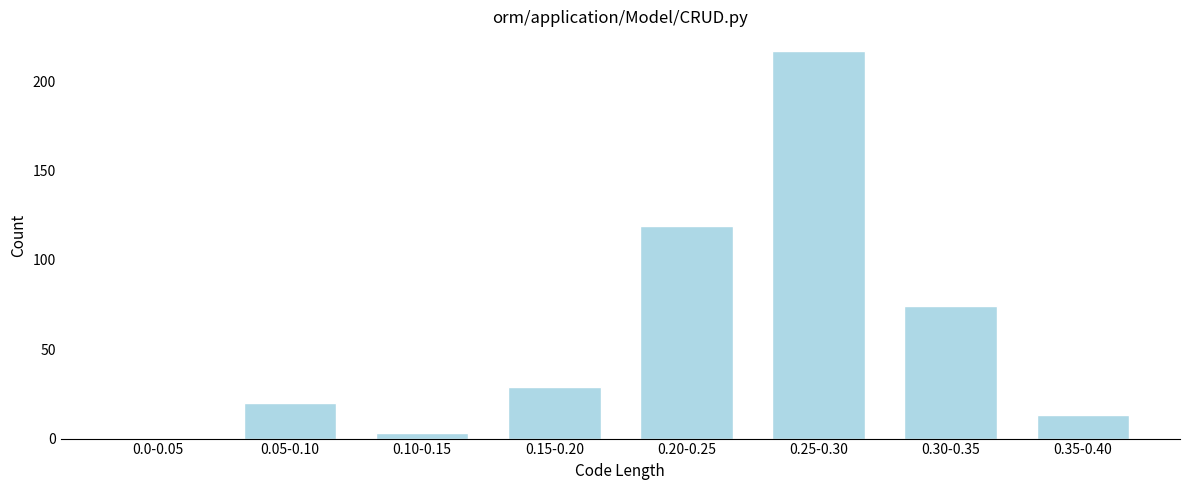

What is the maximum value shown in the chart?

217